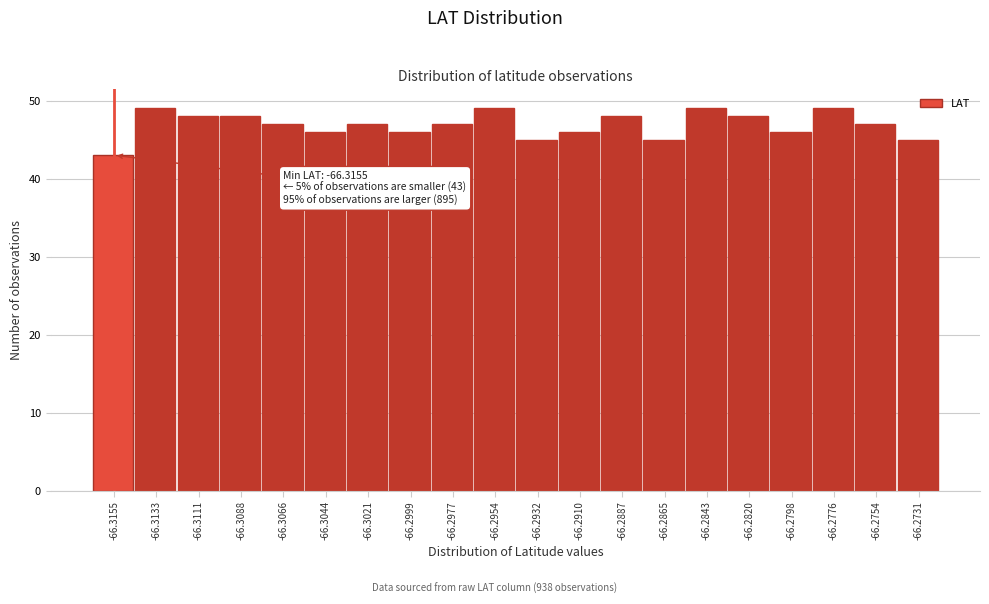

Reading left to right, list all the values displayed in this chart.

43	49	48	48	47	46	47	46	47	49	45	46	48	45	49	48	46	49	47	45